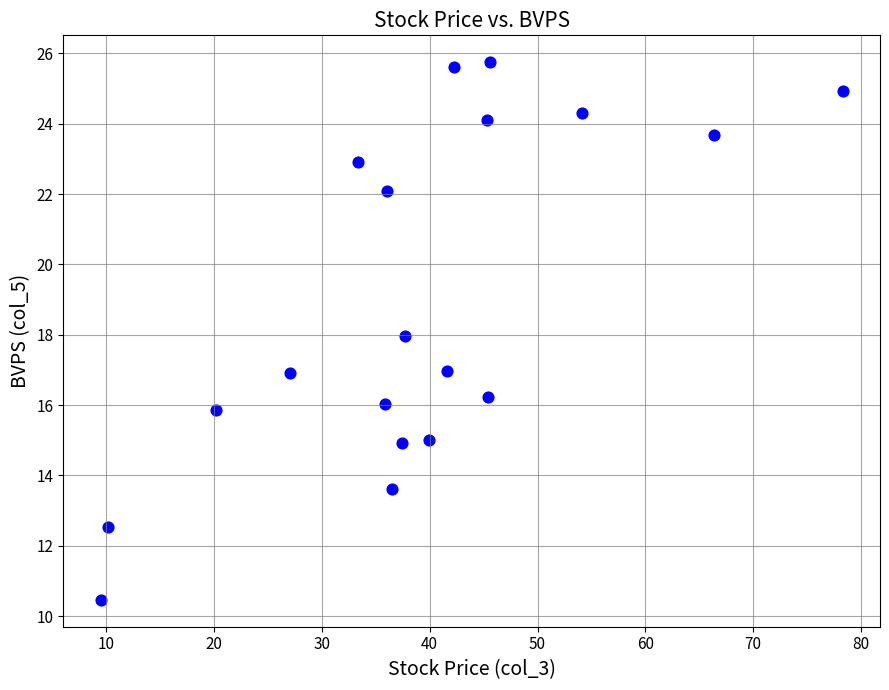

What is the range of Y values (max minus min)?

15.3